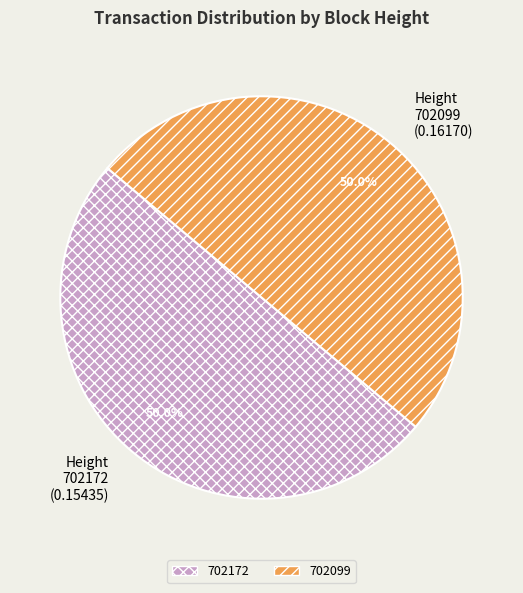

To the nearest percent, what percentage of the pie is 702172?

50%